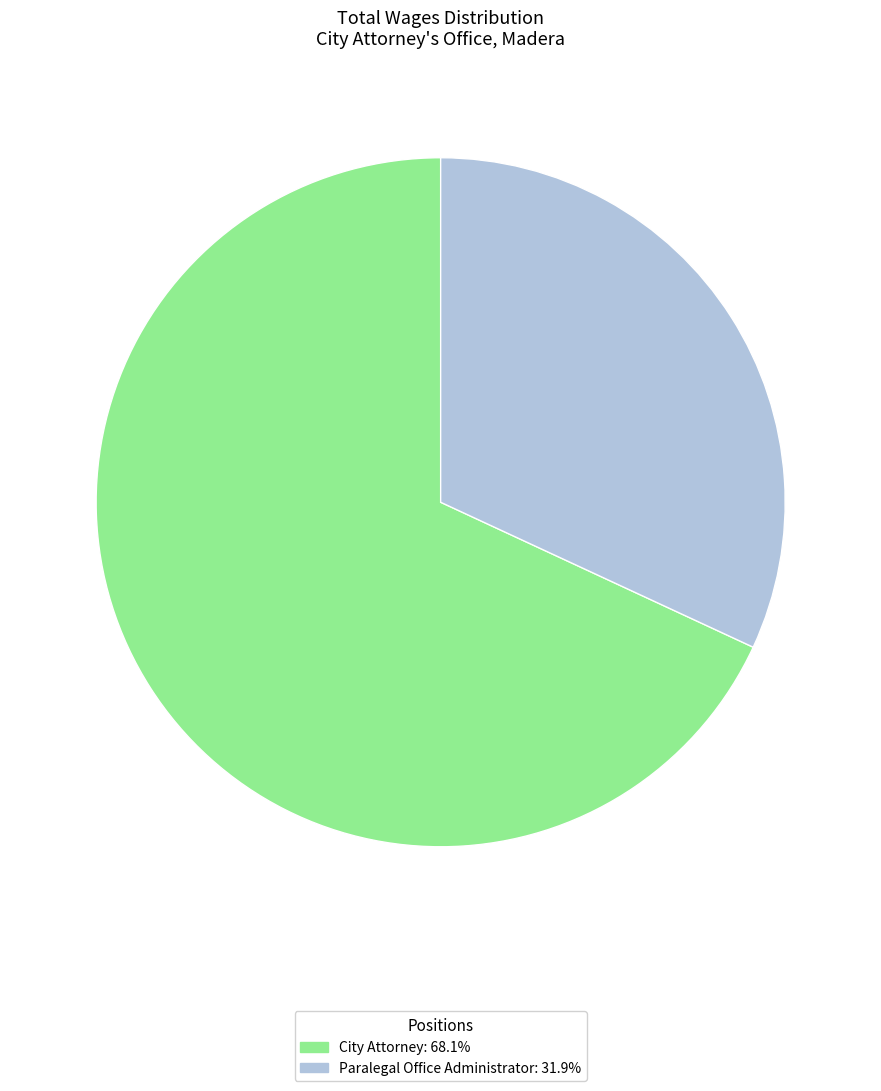

What is the smallest slice in the pie chart?

Paralegal Office Administrator